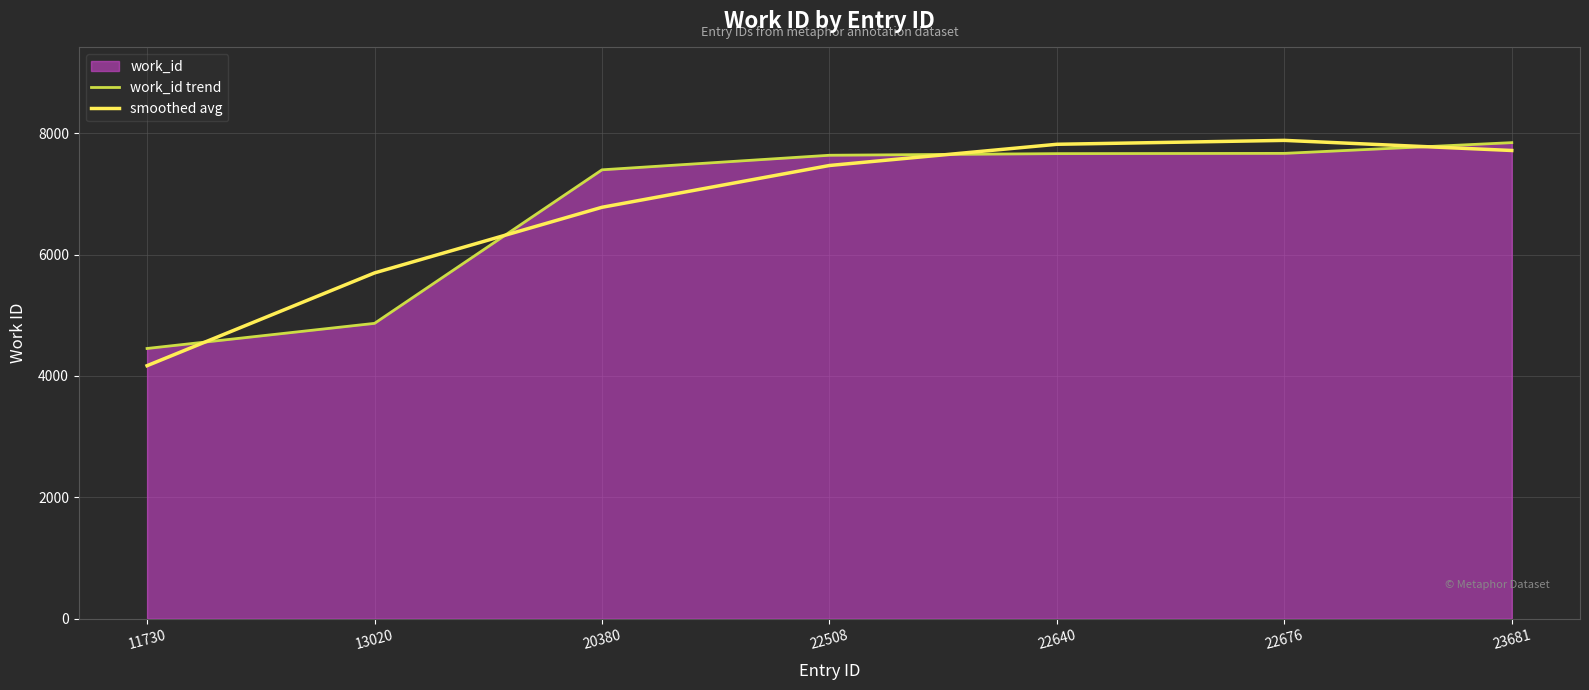

Which category has the lowest value in the work_id trend series?

11730